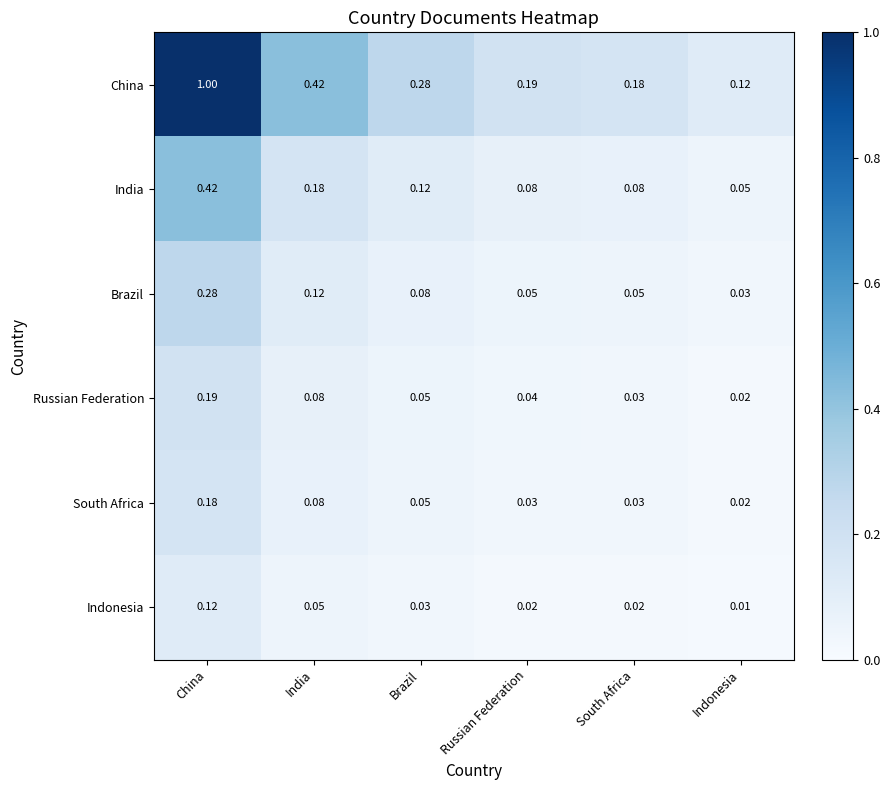

Rank the series at Russian Federation from highest to lowest value.

China, India, Brazil, Russian Federation, South Africa, Indonesia